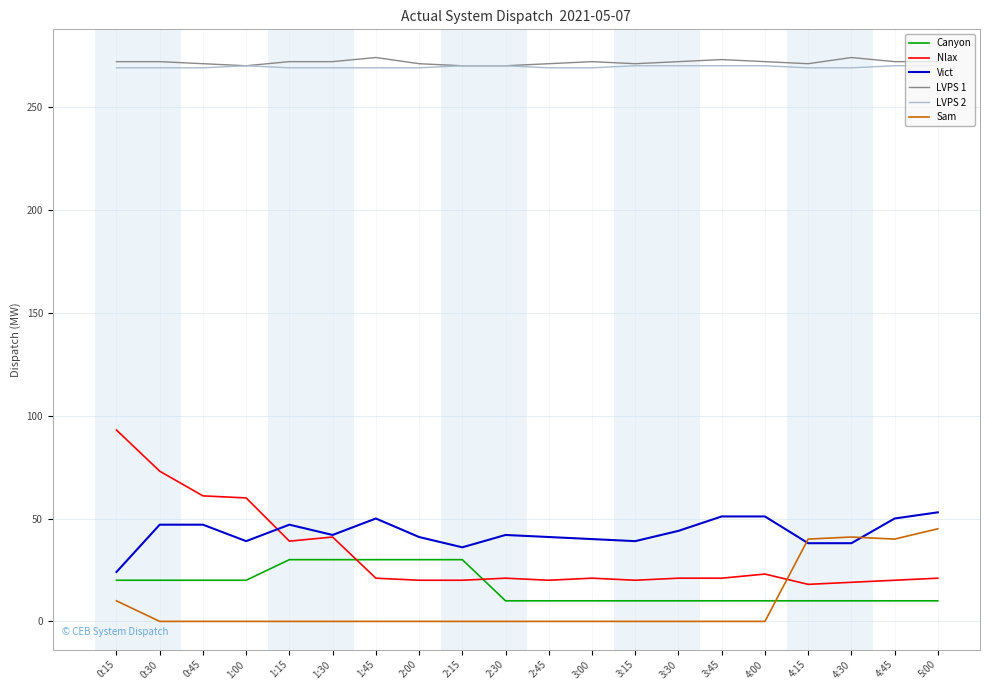

True or false: Canyon has a value of 10 at 4:15.

True